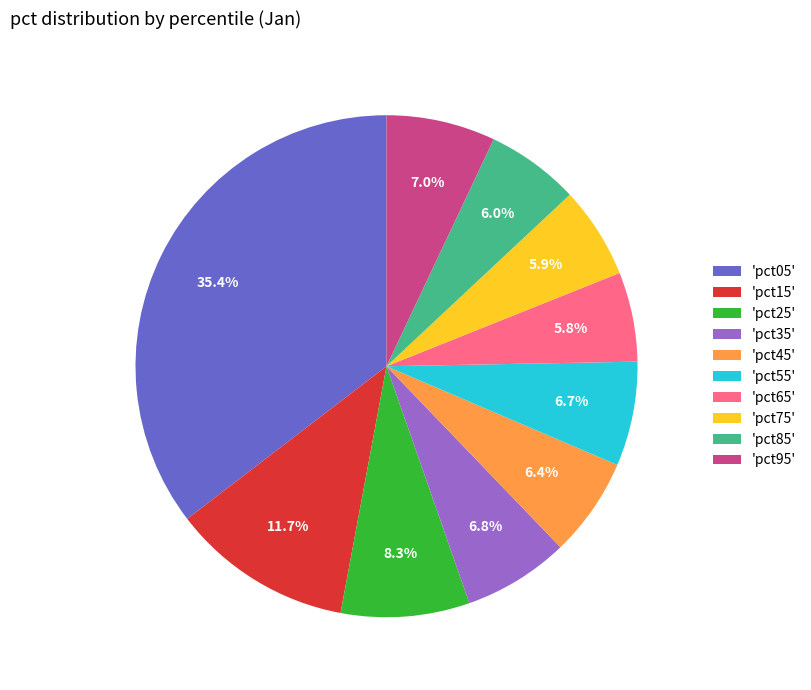

Which has a higher value, 'pct05' or 'pct75'?

'pct05'